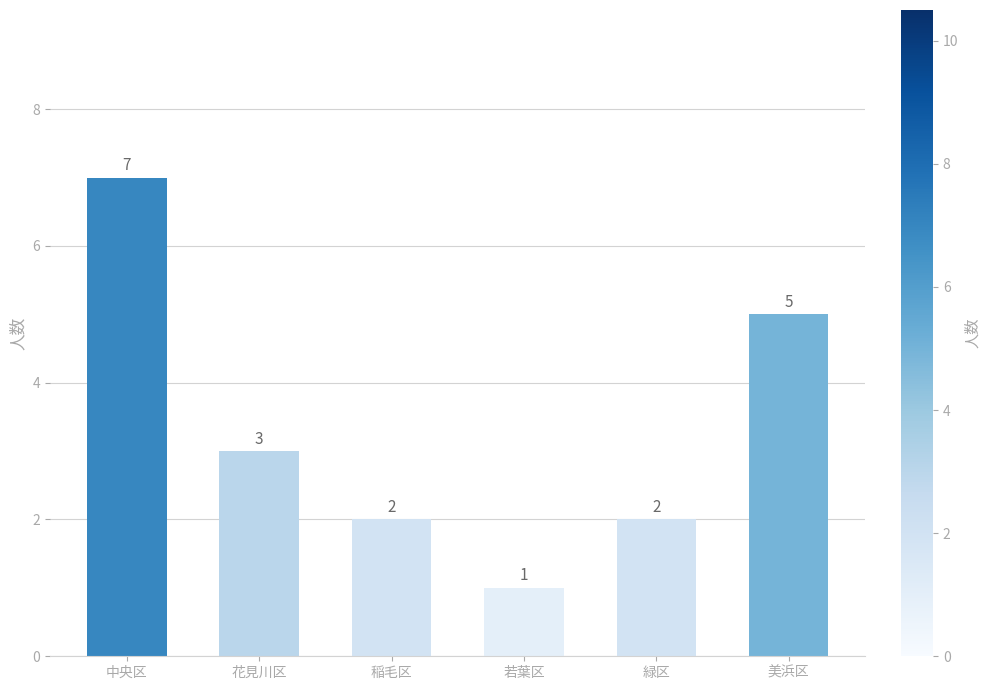

Reading right to left, list all the values displayed in this chart.

美浜区=5	緑区=2	若葉区=1	稲毛区=2	花見川区=3	中央区=7